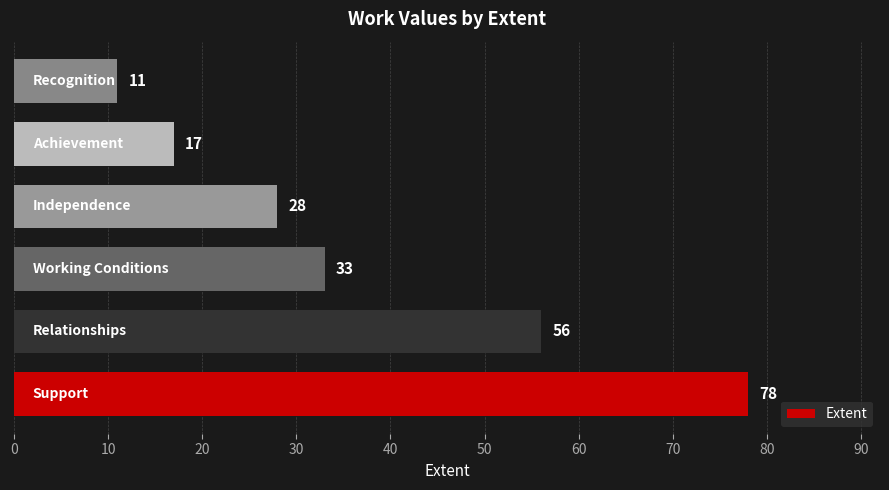

Reading top to bottom, what are all the values shown in this chart?

11	17	28	33	56	78